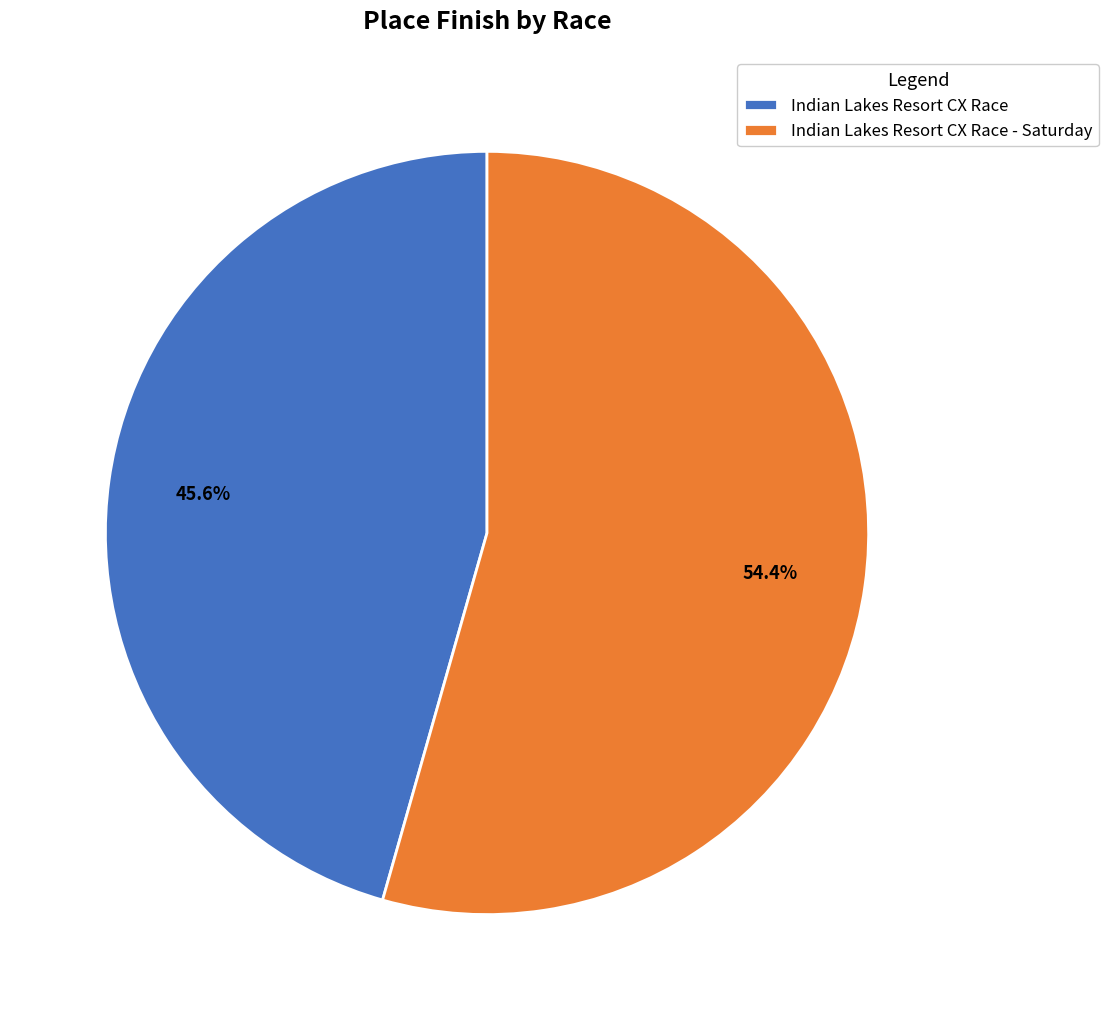

What portion of the pie excludes Indian Lakes Resort CX Race?

54.4%